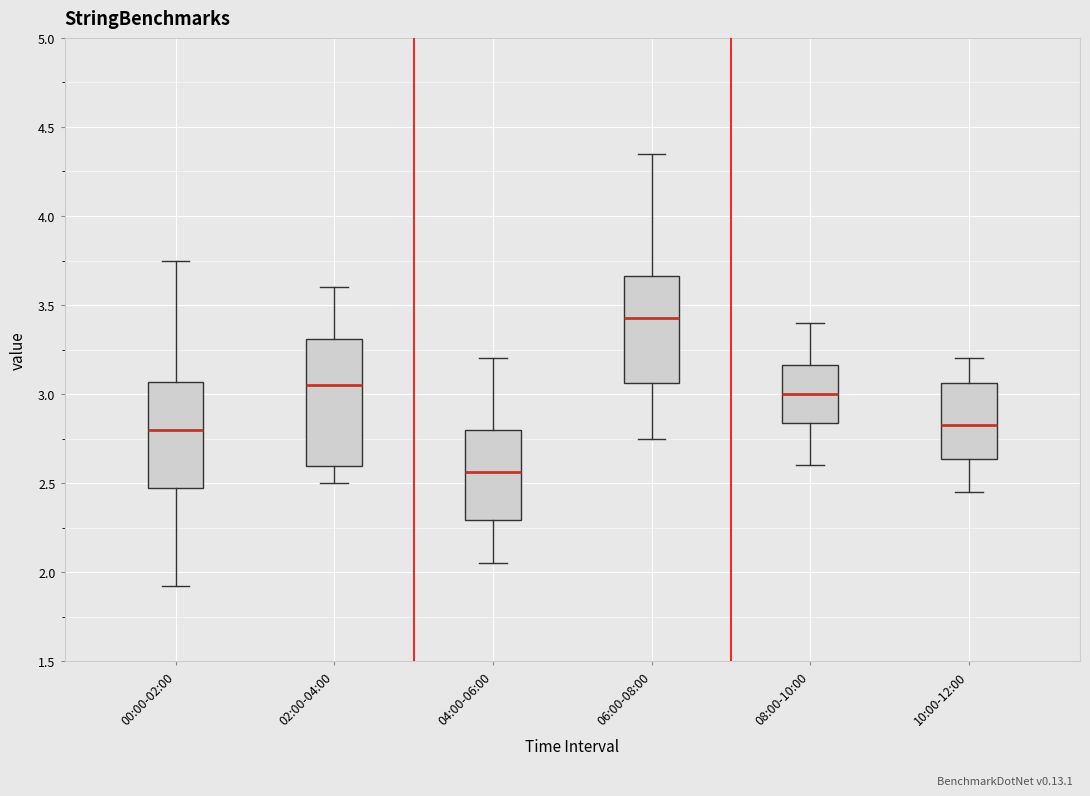

Where does the median line of the box for 06:00-08:00 sit on the y-axis? The values are not printed on the chart, so give them approximately, as read against the axis.

3.45